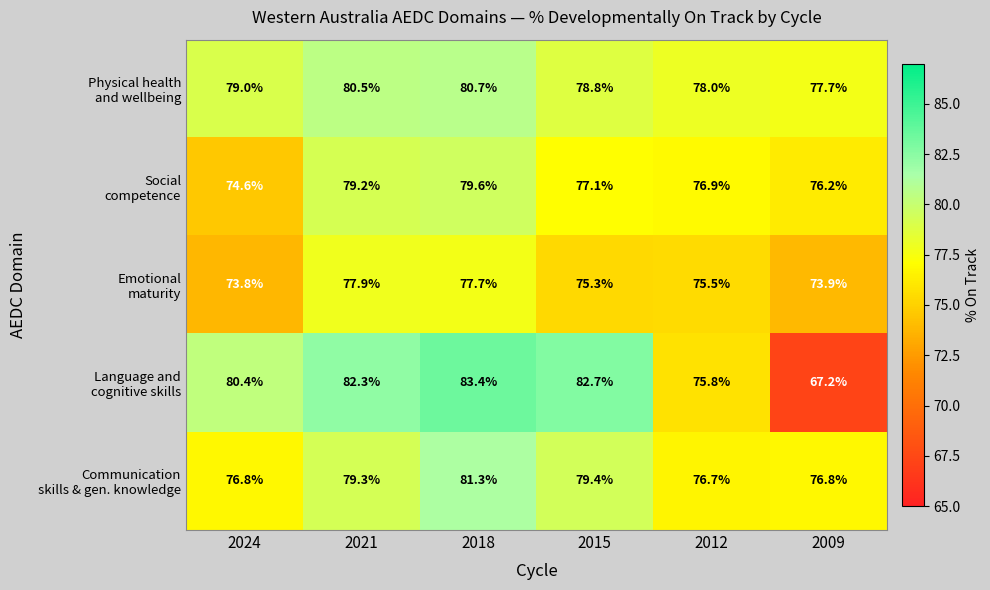

At which category is the sum across all series the highest?

2018